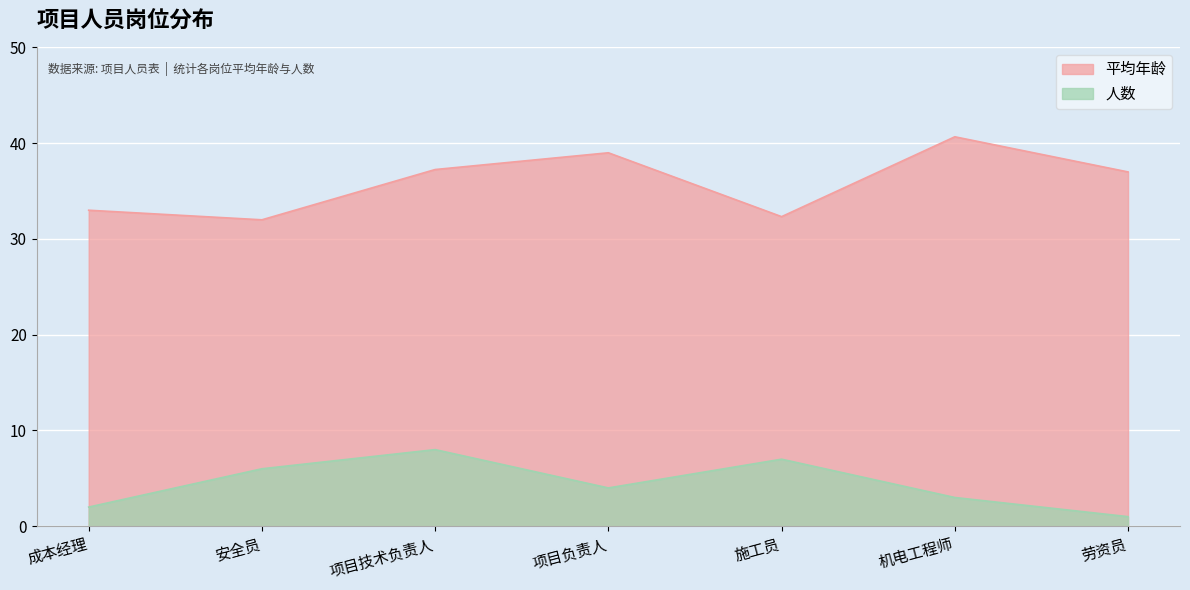

Reading left to right, transcribe all the data shown in this chart.

平均年龄: 成本经理=33.0	安全员=32.0	项目技术负责人=37.2	项目负责人=39.0	施工员=32.3	机电工程师=40.7	劳资员=37.0
人数: 成本经理=2.0	安全员=6.0	项目技术负责人=8.0	项目负责人=4.0	施工员=7.0	机电工程师=3.0	劳资员=1.0